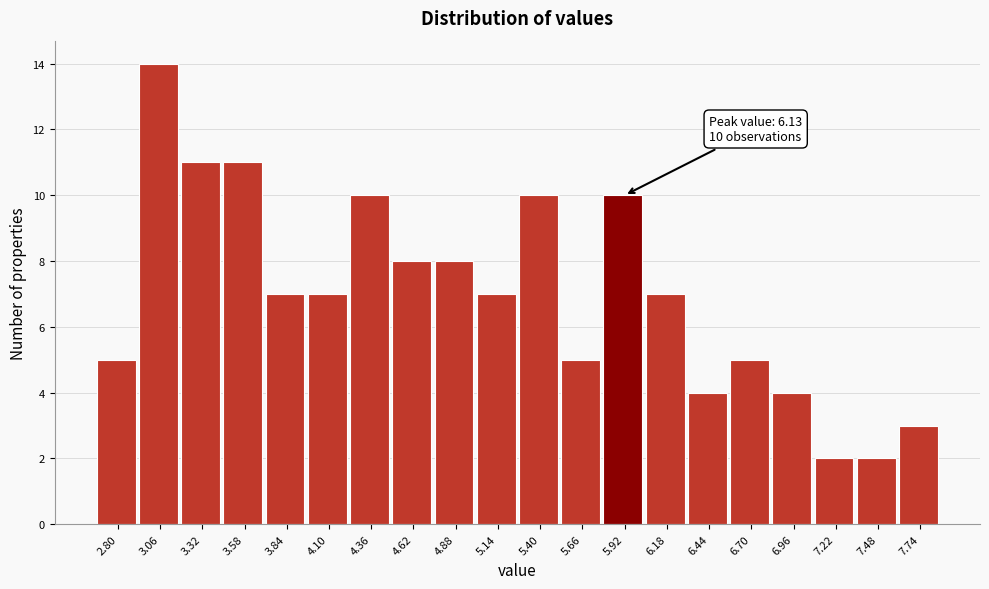

Reading right to left, what are all the values shown in this chart?

7.74=3	7.48=2	7.22=2	6.96=4	6.70=5	6.44=4	6.18=7	5.92=10	5.66=5	5.40=10	5.14=7	4.88=8	4.62=8	4.36=10	4.10=7	3.84=7	3.58=11	3.32=11	3.06=14	2.80=5